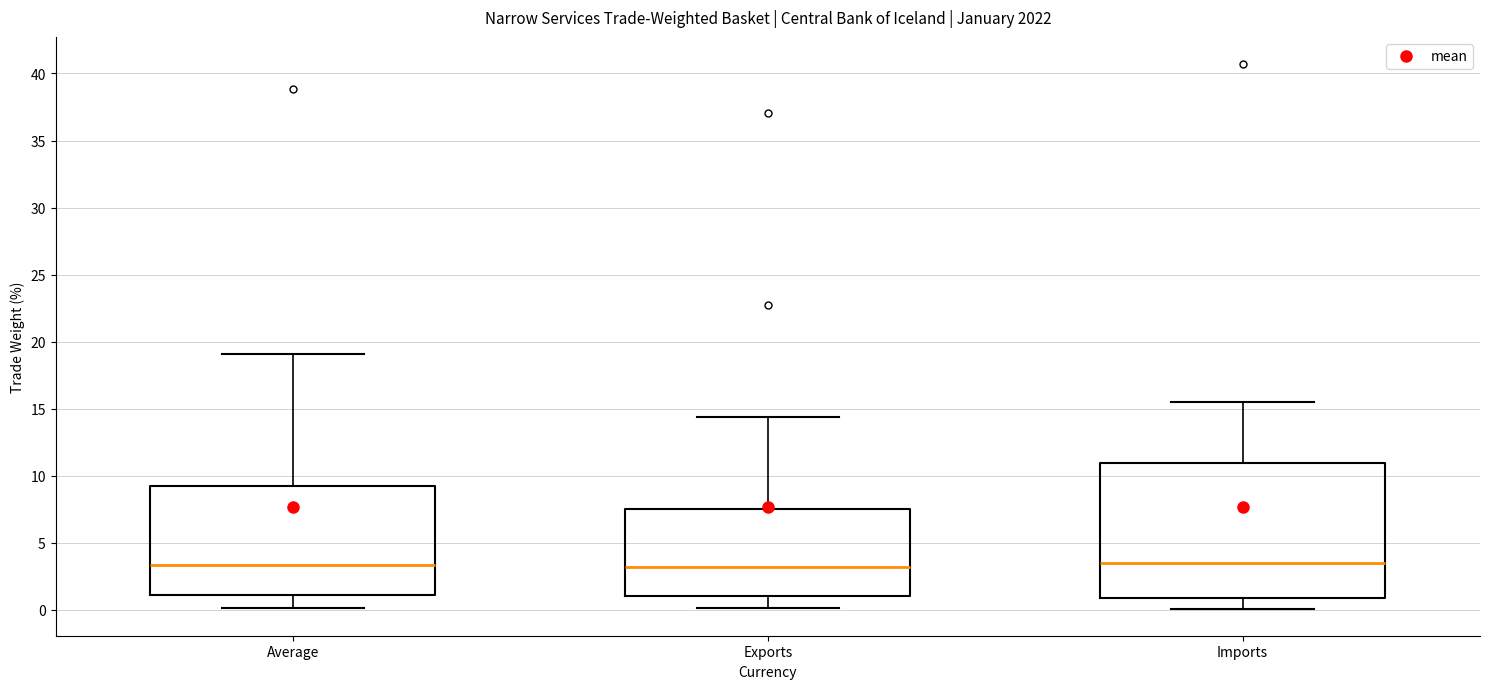

Reading left to right, transcribe this box plot: for each box, give where its median line is, the range the box spans, and where its two whiskers end, as read against the y-axis. The values are not printed on the chart, so give them approximately, as read against the axis.

Average: median 3.5, box 1.0 to 9.5, whiskers 0.0 to 19.0
Exports: median 3.0, box 1.0 to 7.5, whiskers 0.0 to 14.5
Imports: median 3.5, box 1.0 to 11.0, whiskers 0.0 to 15.5